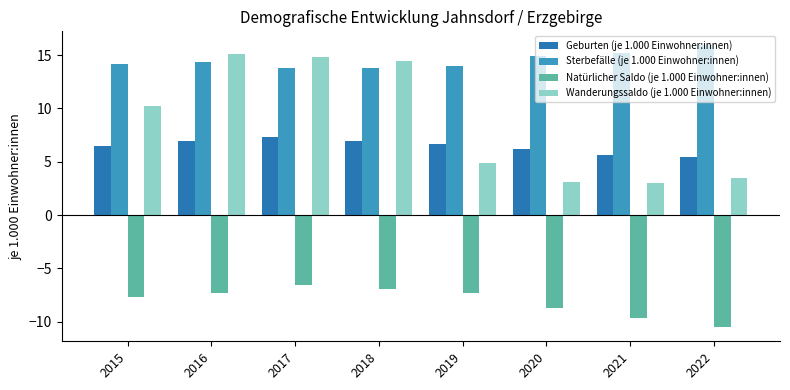

Are the bars grouped side by side (vs. stacked)?

Yes